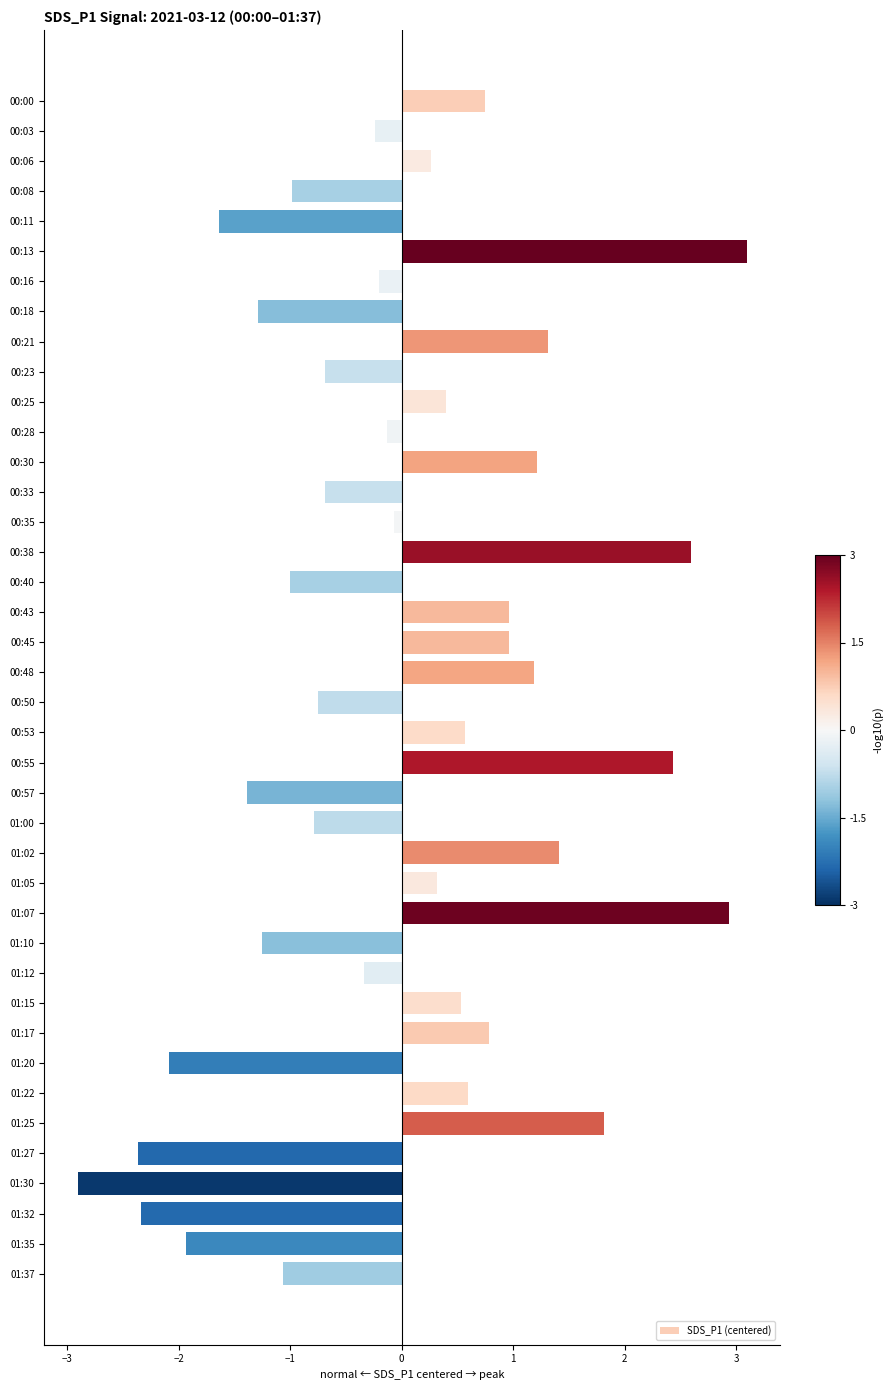

How many positive values are there?

19